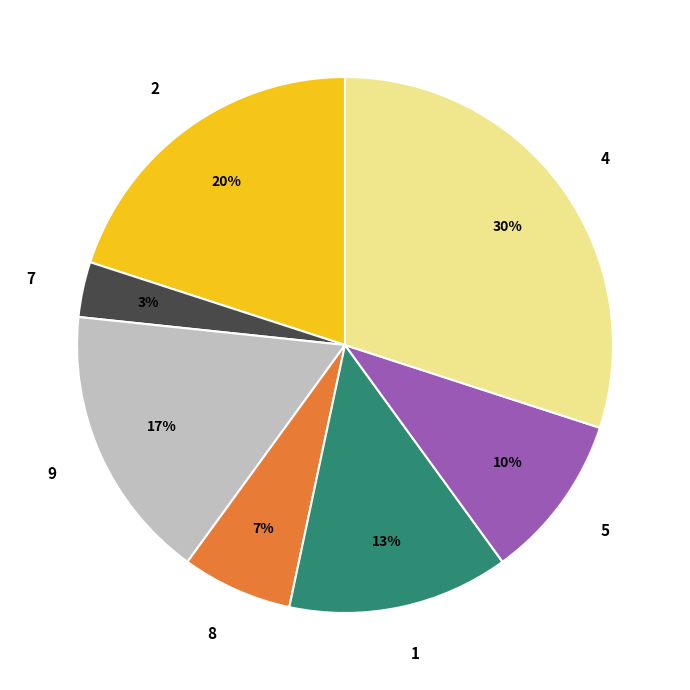

To the nearest percent, what is the average slice percentage?

14%